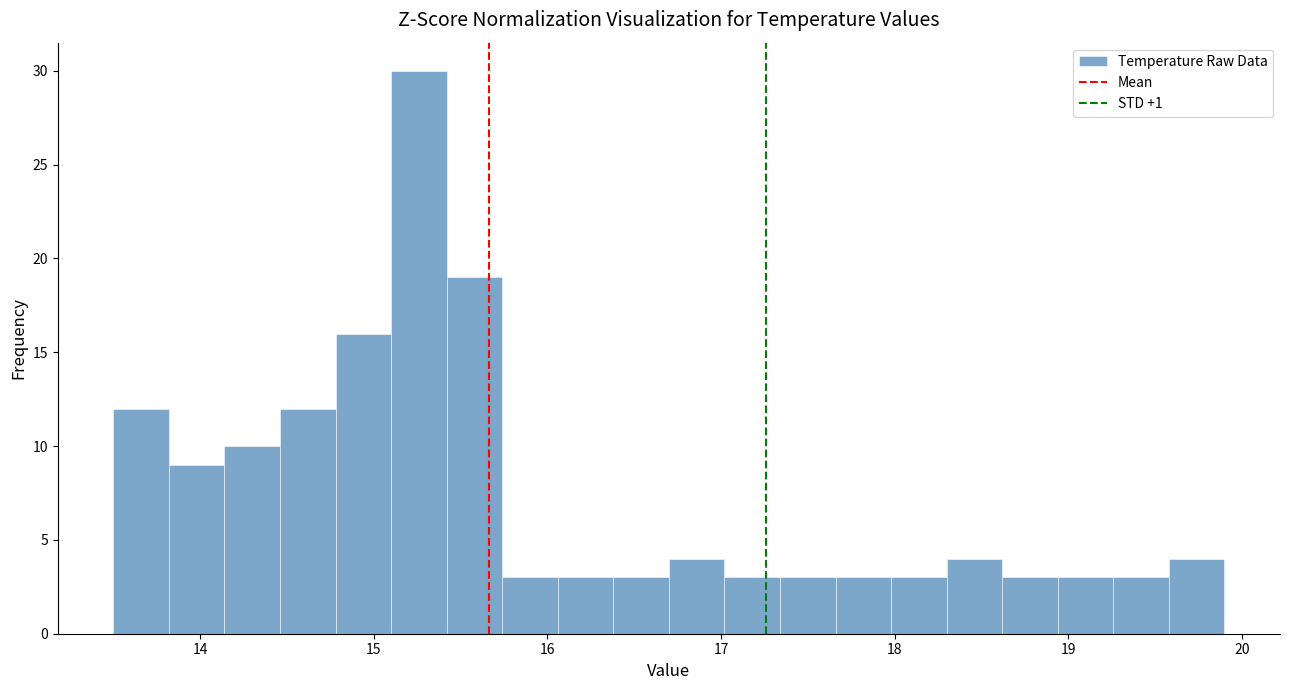

Read against the x-axis, roughly where is the centre of the tallest bar?

15.3